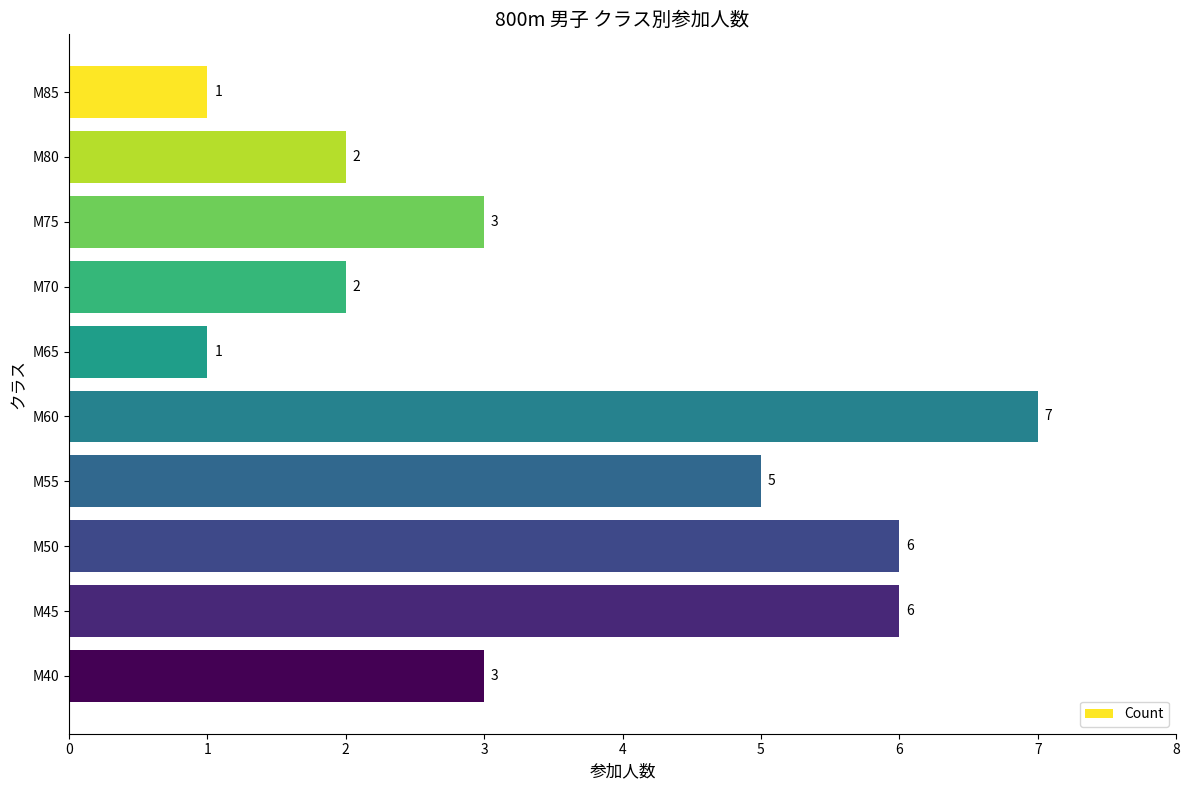

Reading top to bottom, transcribe all the data shown in this chart.

M85=1	M80=2	M75=3	M70=2	M65=1	M60=7	M55=5	M50=6	M45=6	M40=3